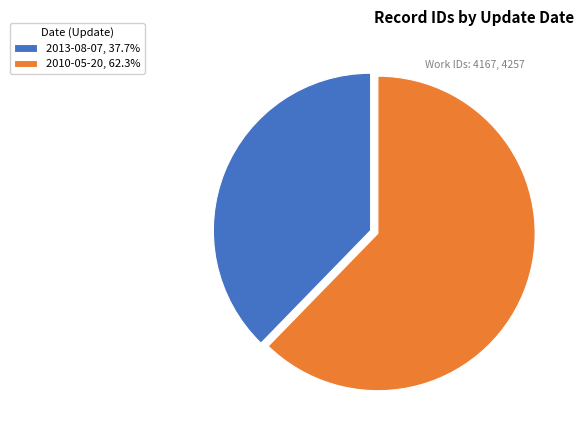

Rank the categories by value from lowest to highest.

2013-08-07, 2010-05-20